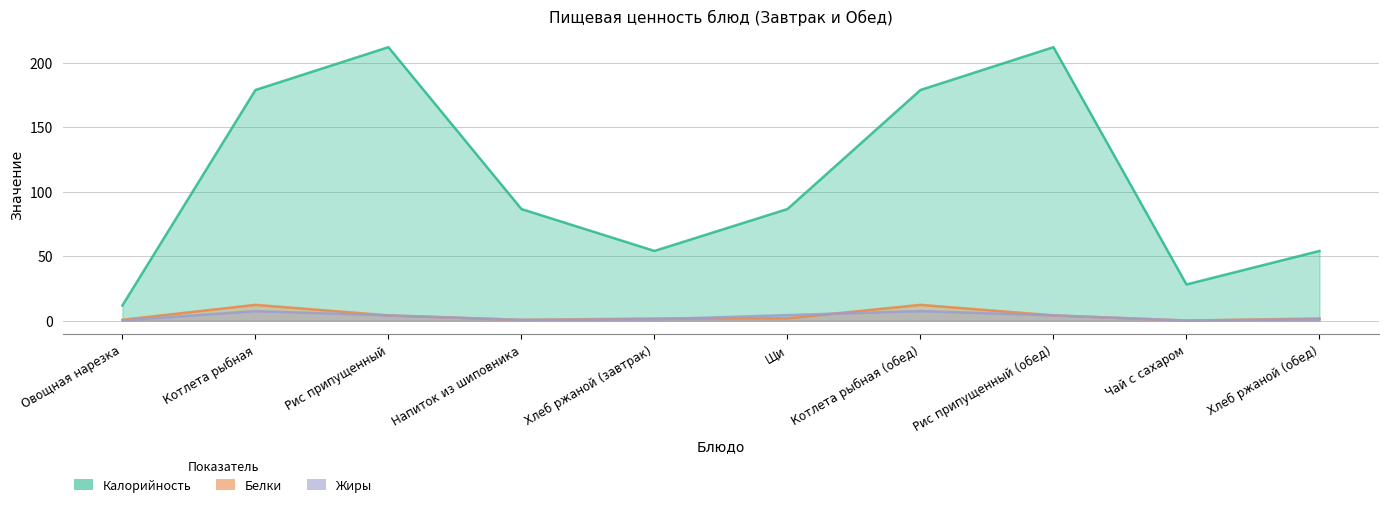

What is the total value across all series at Напиток из шиповника?

87.5